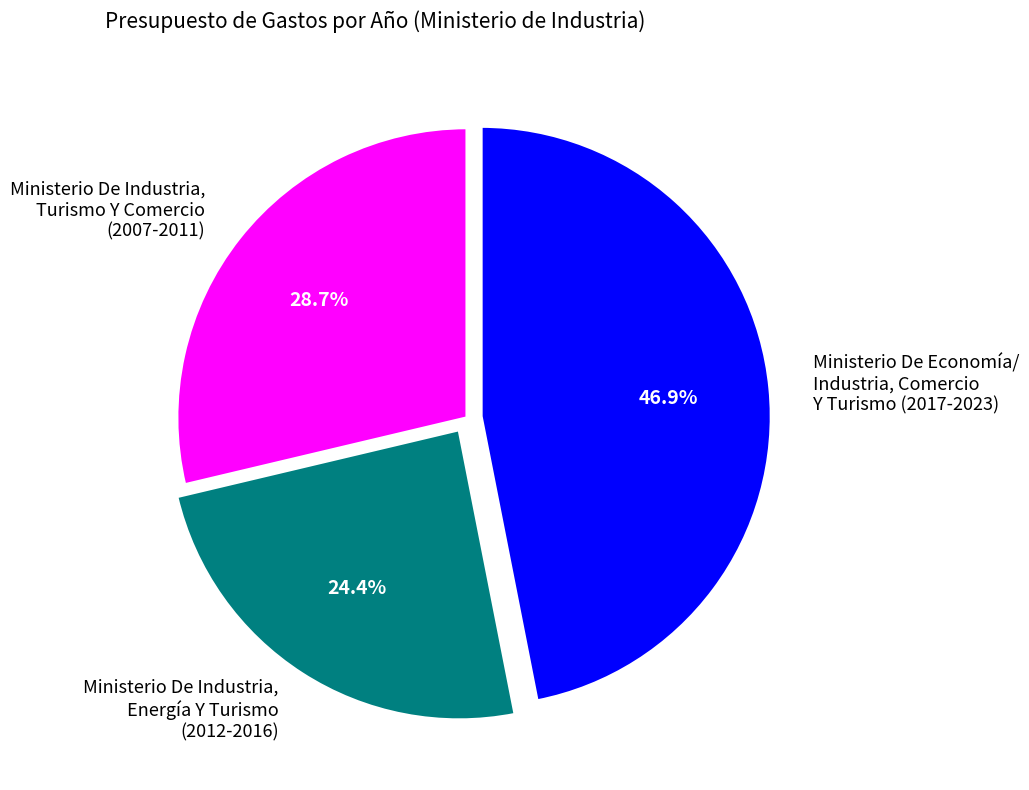

Does any single category account for the majority?

No